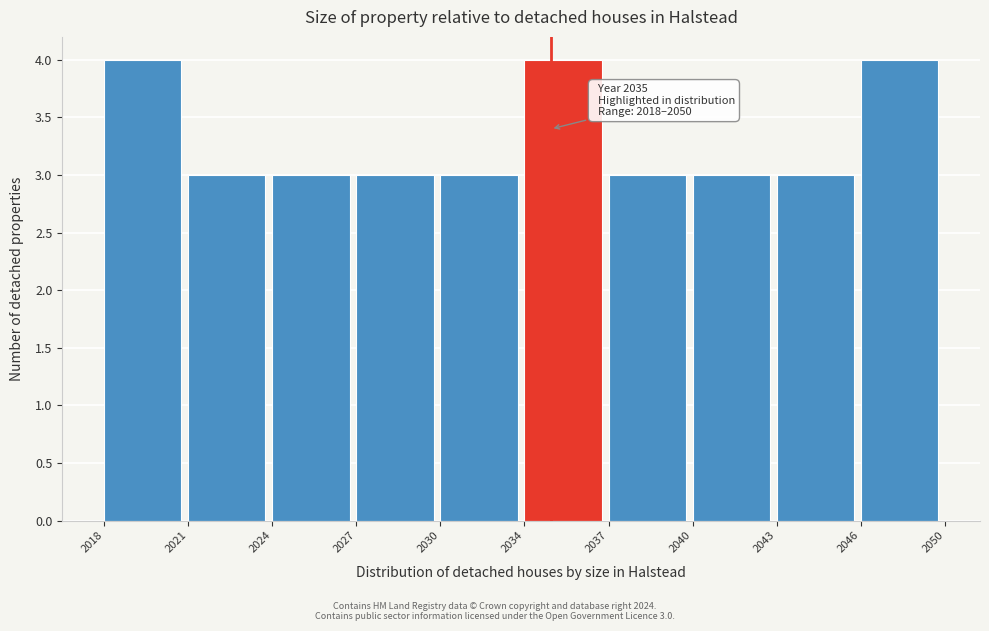

Reading left to right, extract all data points from this chart.

4	3	3	3	3	4	3	3	3	4